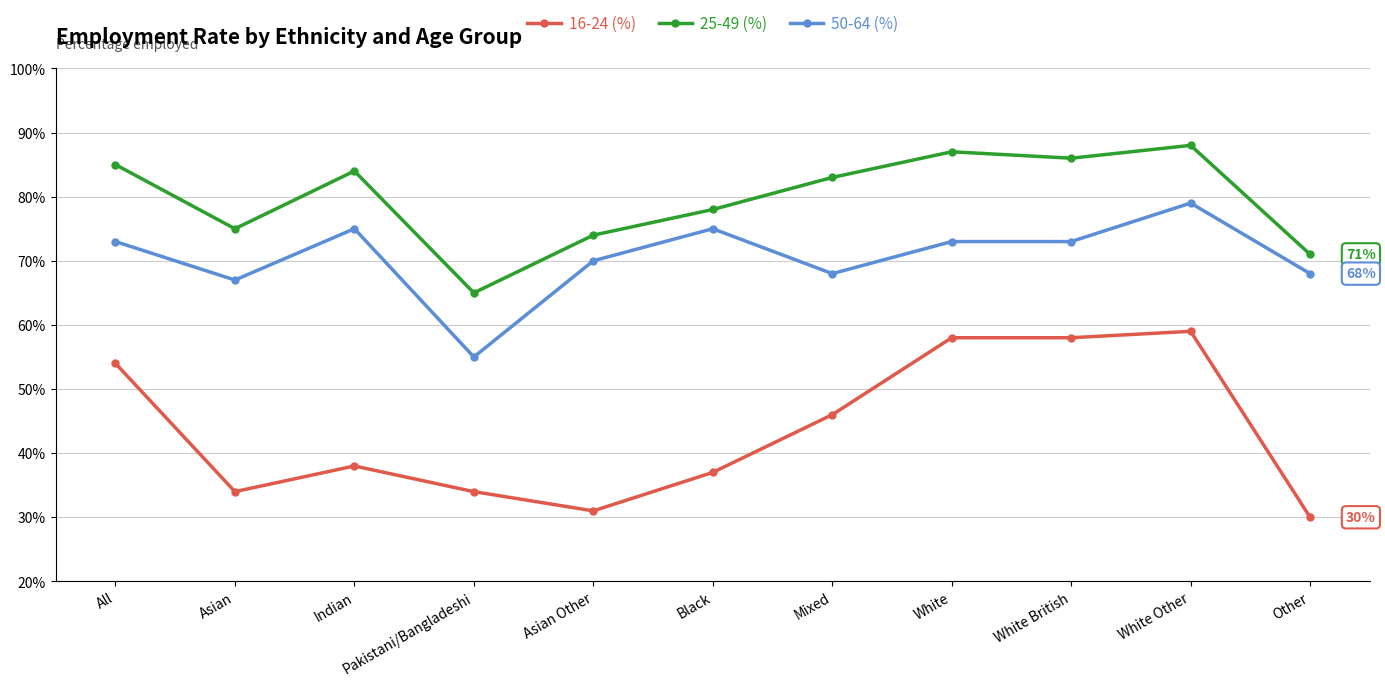

What is the sum of all 25-49 (%) values?

876